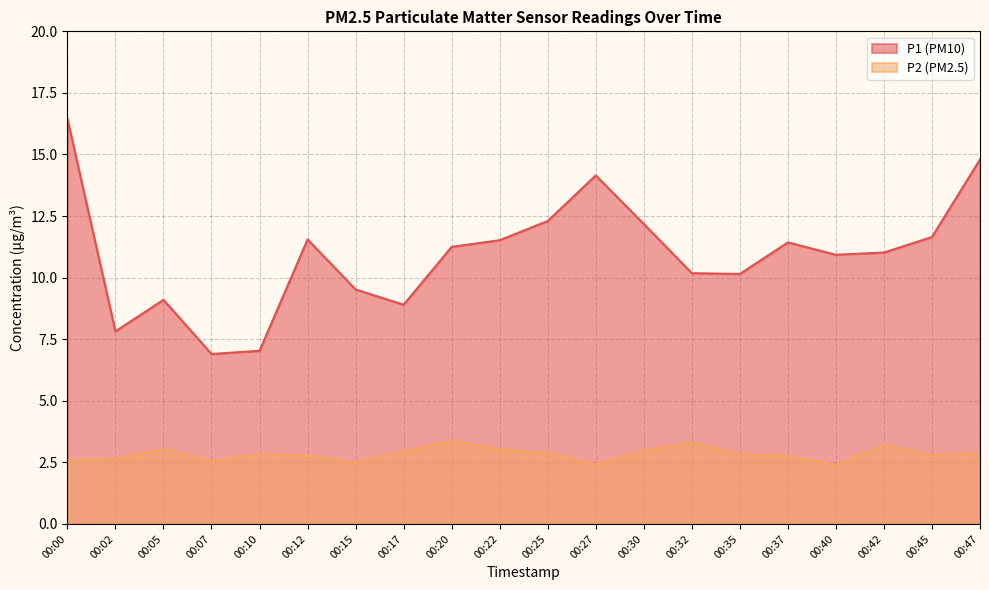

Reading left to right, what are all the values shown in this chart?

P1: 00:00=16.4	00:02=7.8	00:05=9.1	00:07=6.9	00:10=7.0	00:12=11.6	00:15=9.5	00:17=8.9	00:20=11.2	00:22=11.5	00:25=12.3	00:27=14.2	00:30=12.2	00:32=10.2	00:35=10.2	00:37=11.4	00:40=10.9	00:42=11.0	00:45=11.7	00:47=14.8
P2: 00:00=2.6	00:02=2.6	00:05=3.0	00:07=2.5	00:10=2.8	00:12=2.8	00:15=2.5	00:17=3.0	00:20=3.4	00:22=3.0	00:25=2.9	00:27=2.4	00:30=3.0	00:32=3.3	00:35=2.8	00:37=2.8	00:40=2.4	00:42=3.2	00:45=2.8	00:47=2.9